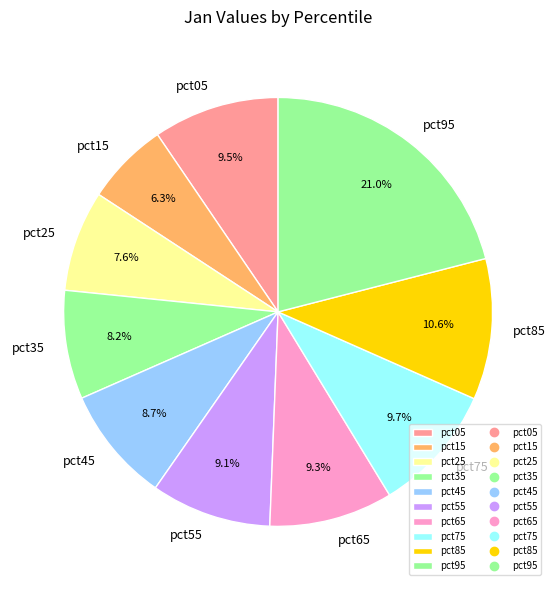

Does any single category account for the majority?

No